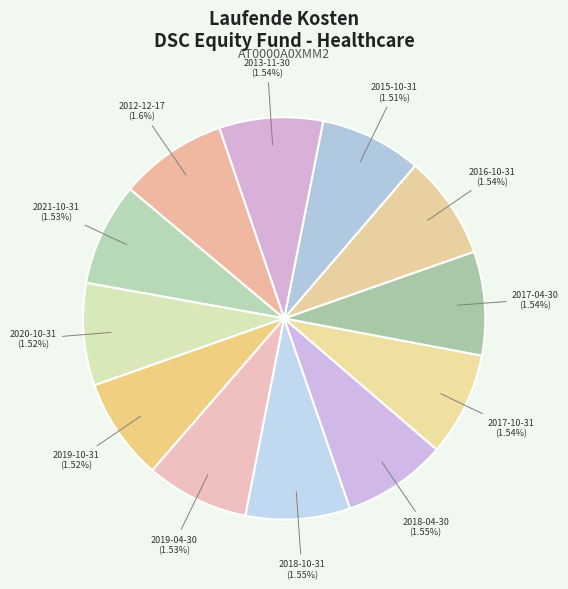

To the nearest percent, what is the average slice percentage?

8%